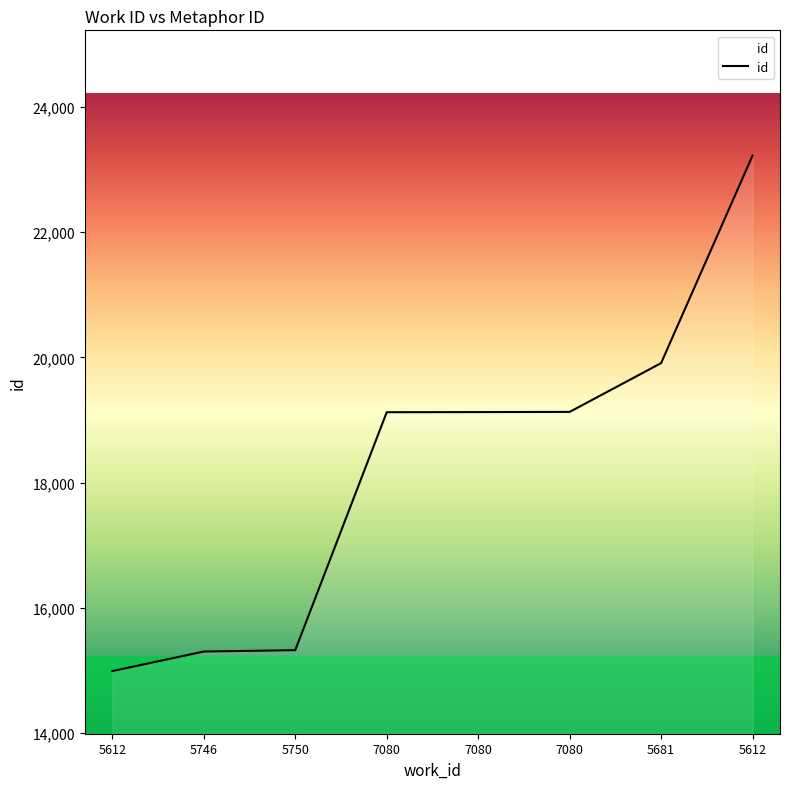

Reading left to right, list all the values displayed in this chart.

14993	15305	15327	19126	19128	19131	19910	23223